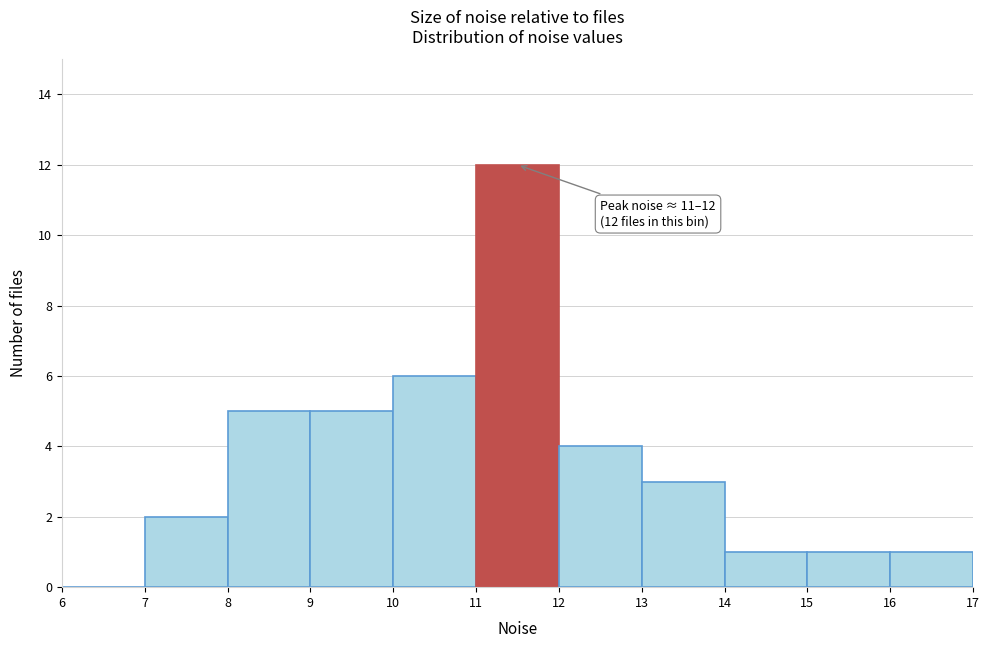

Which range on the x-axis has the tallest bar?

11 to 12